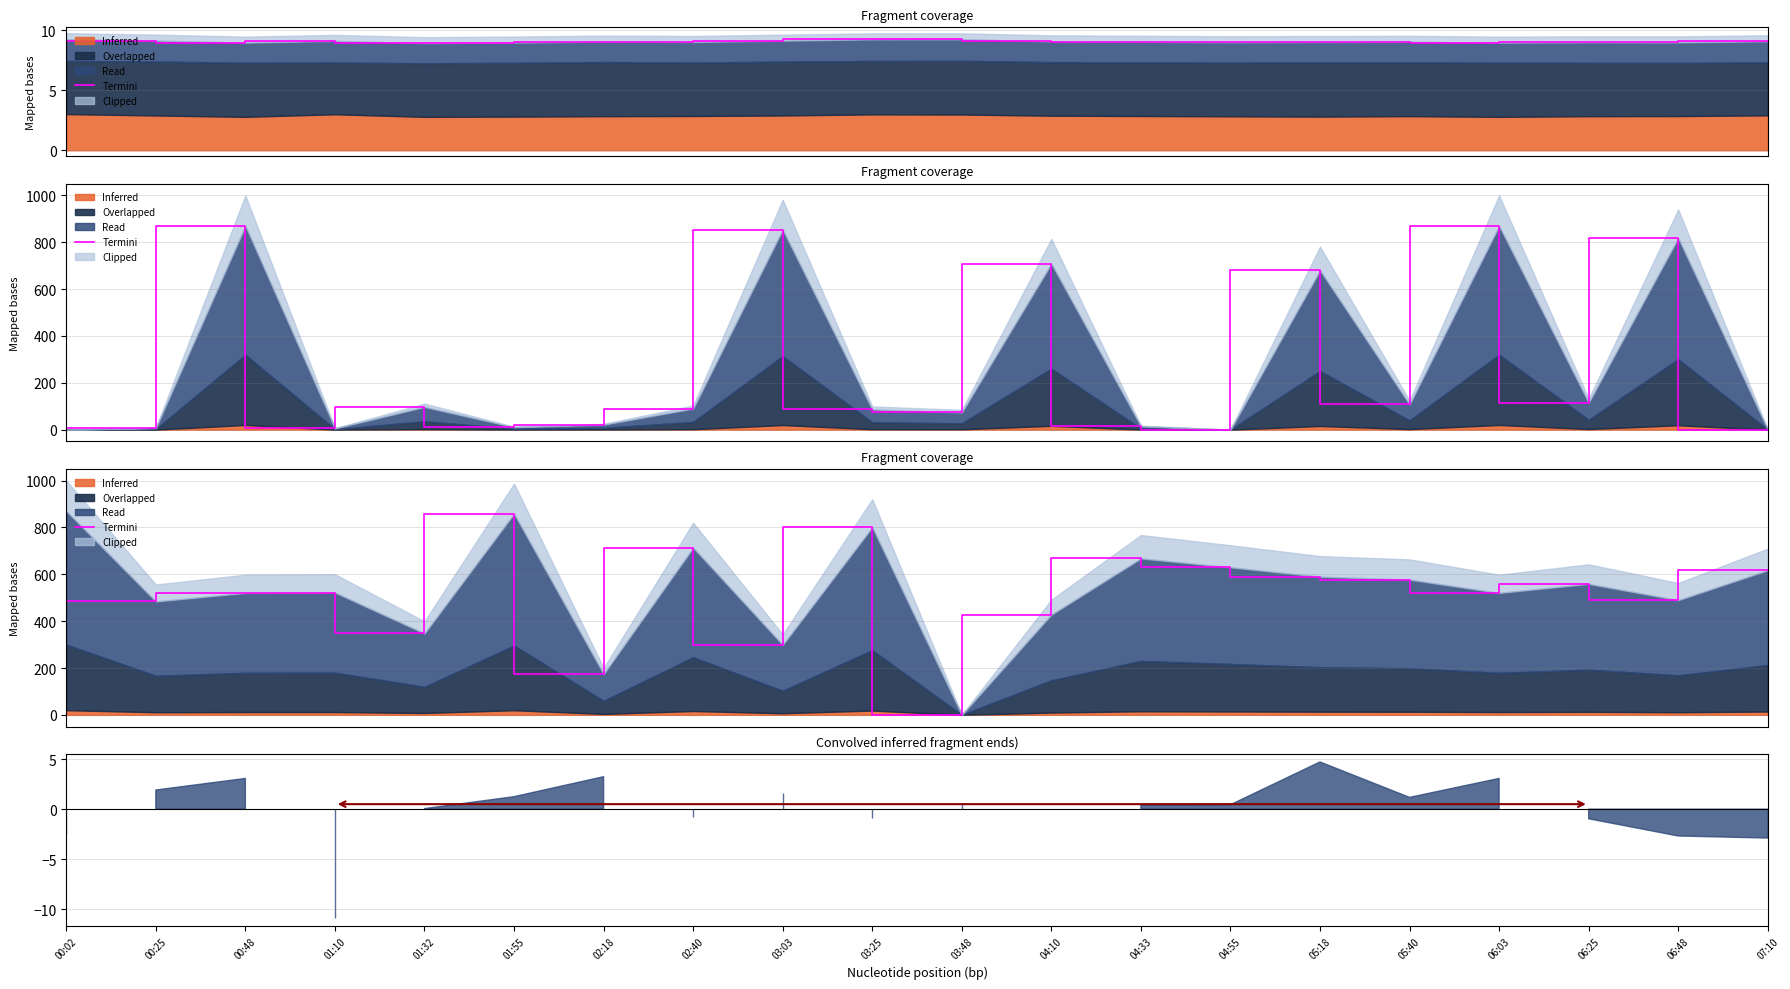

Count the number of values greater than 559.

10